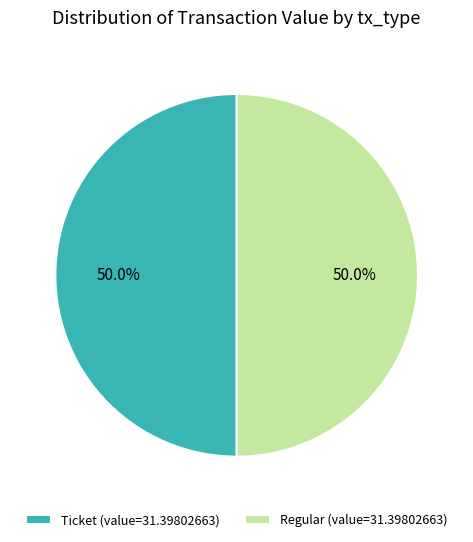

What is the ratio of the value at Ticket (value=31.39802663) to the value at Regular (value=31.39802663)?

1.0